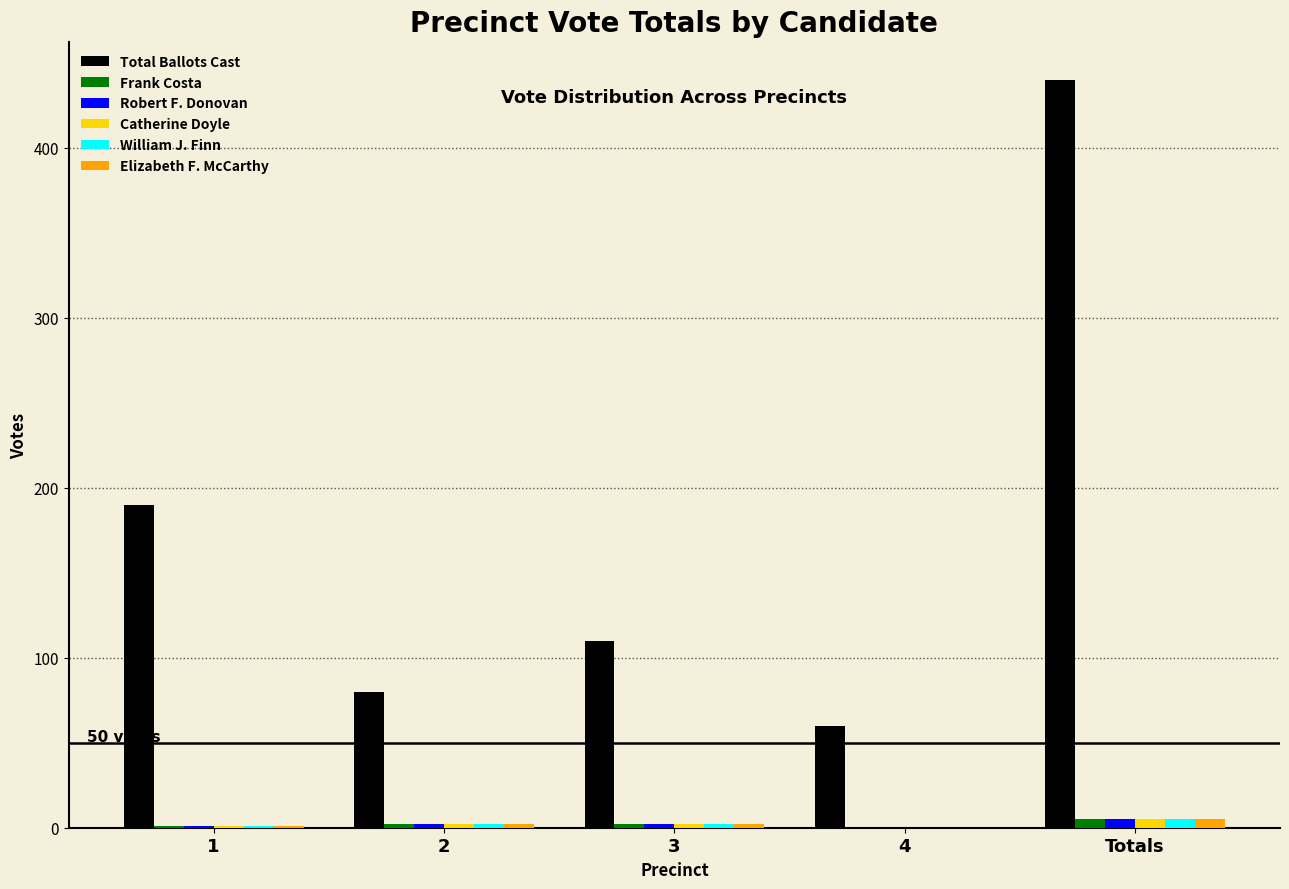

The value of William J. Finn at 3 is 2. True or false?

True